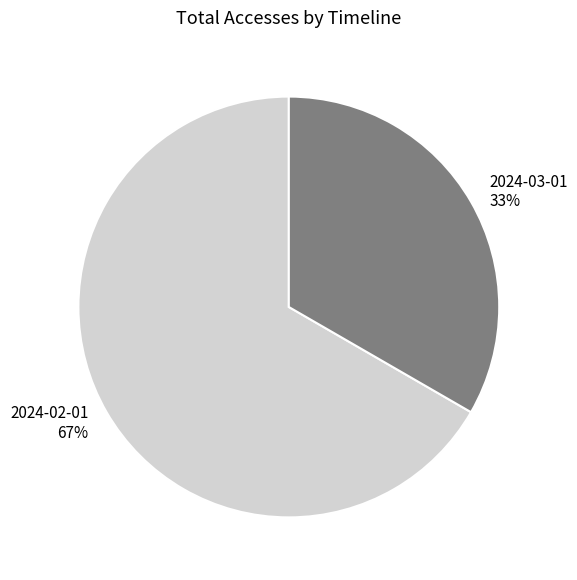

Which has a higher value, 2024-03-01 or 2024-02-01?

2024-02-01